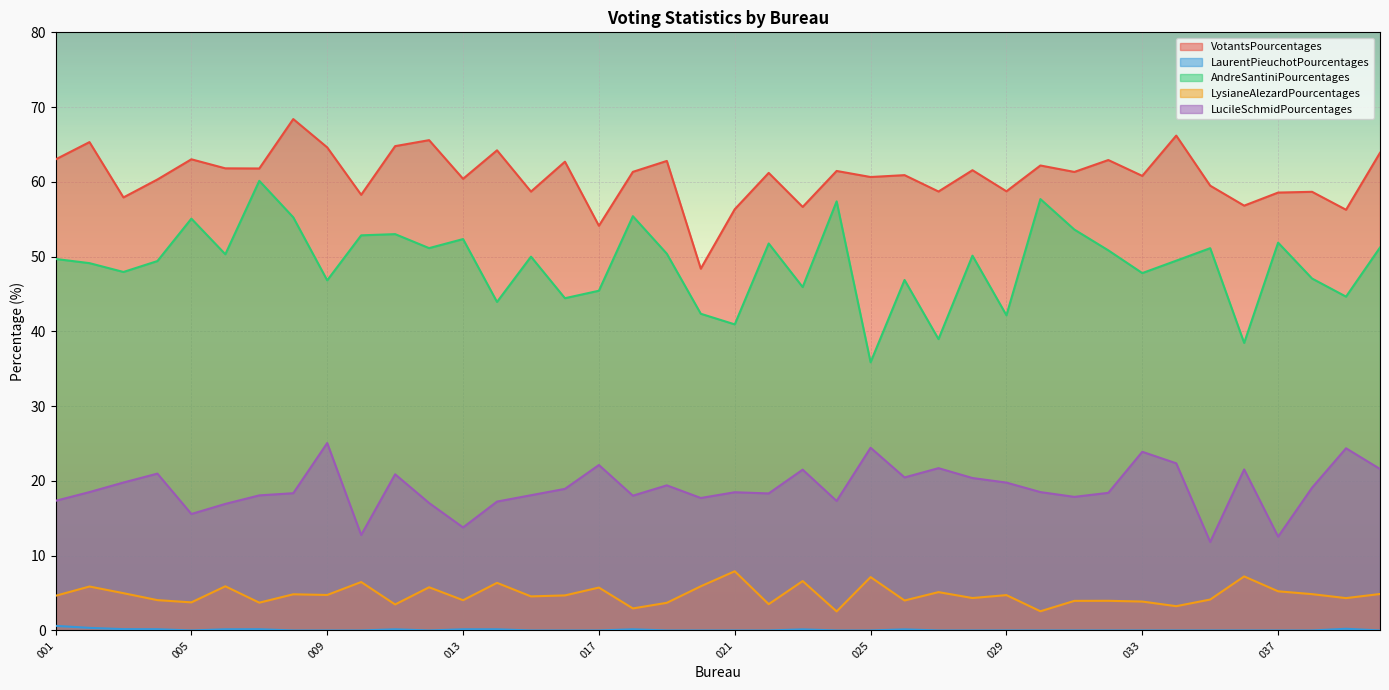

What is the spread (max minus min) of values at 002?

65.0